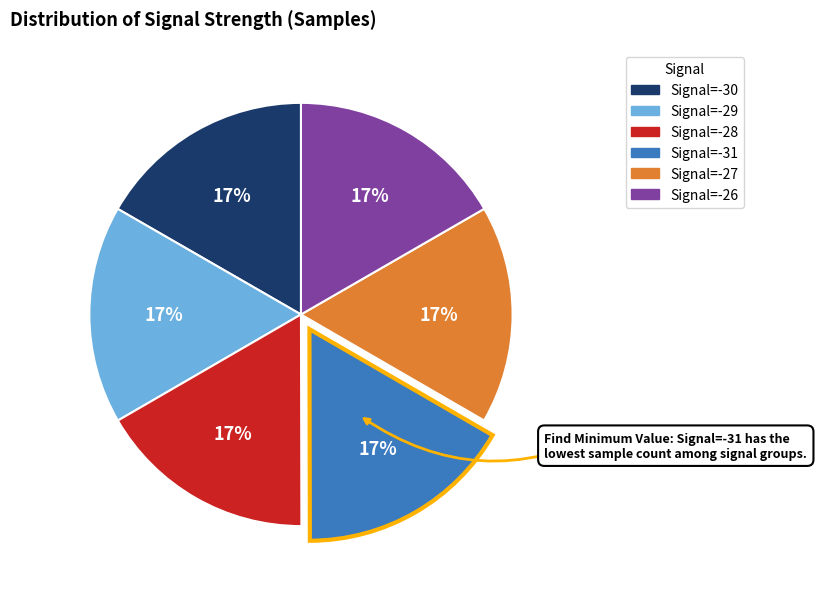

What is the ratio of the value at Signal=-31 to the value at Signal=-26?

1.0